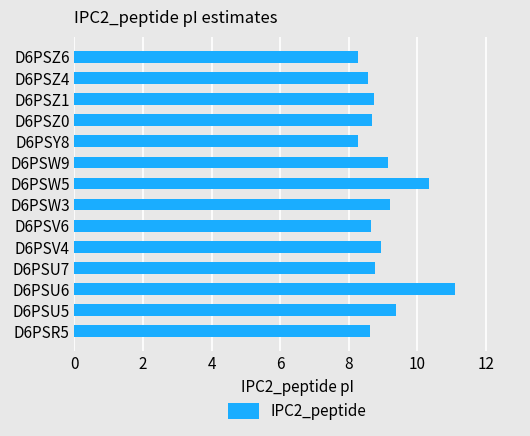

What is the smallest value displayed?

8.3